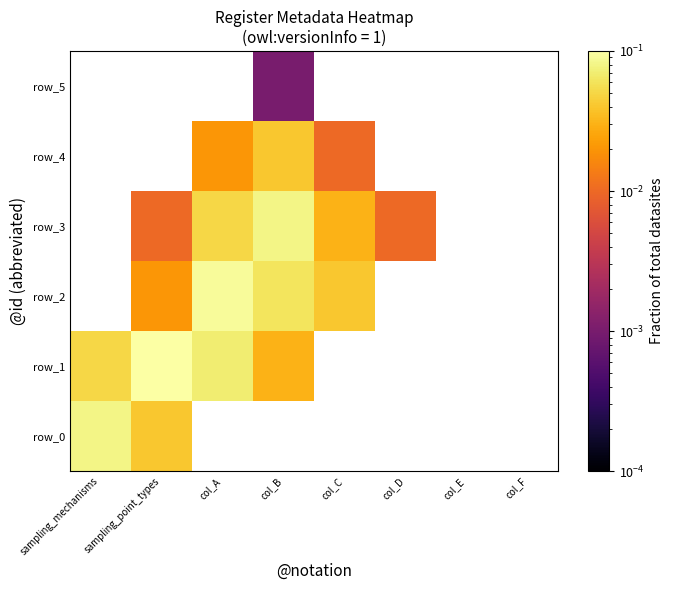

At col_D, list the series in order from largest to smallest.

row_3, row_0, row_1, row_2, row_4, row_5